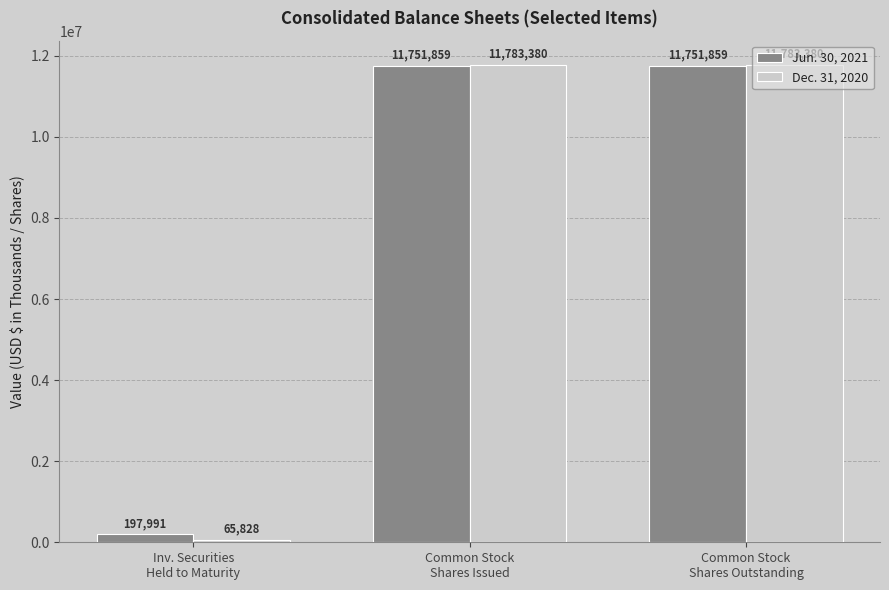

What is the difference between the maximum and minimum values in the Dec. 31, 2020 series?

11717552